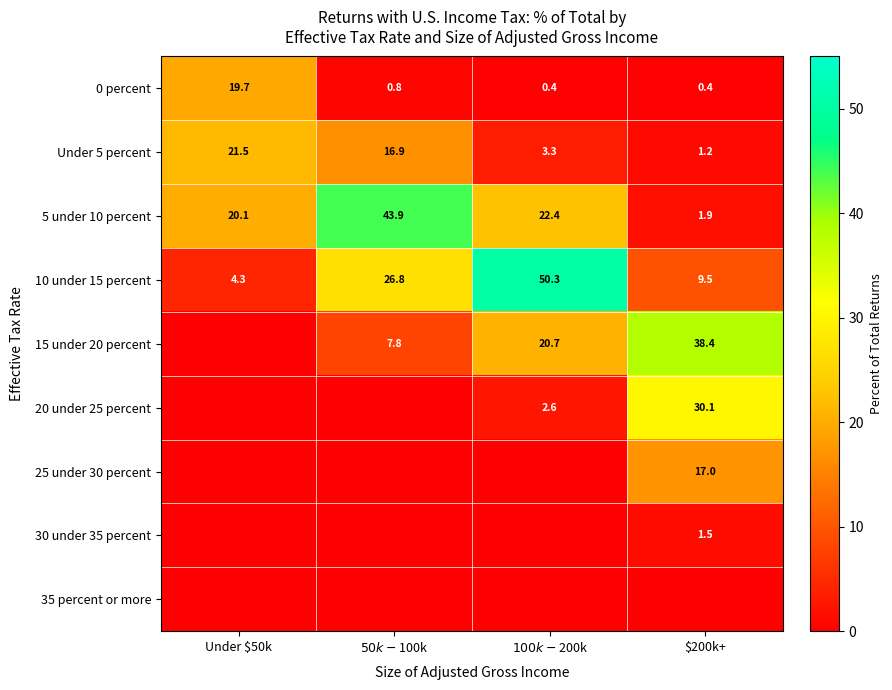

At how many categories does at least one series exceed 7?

4